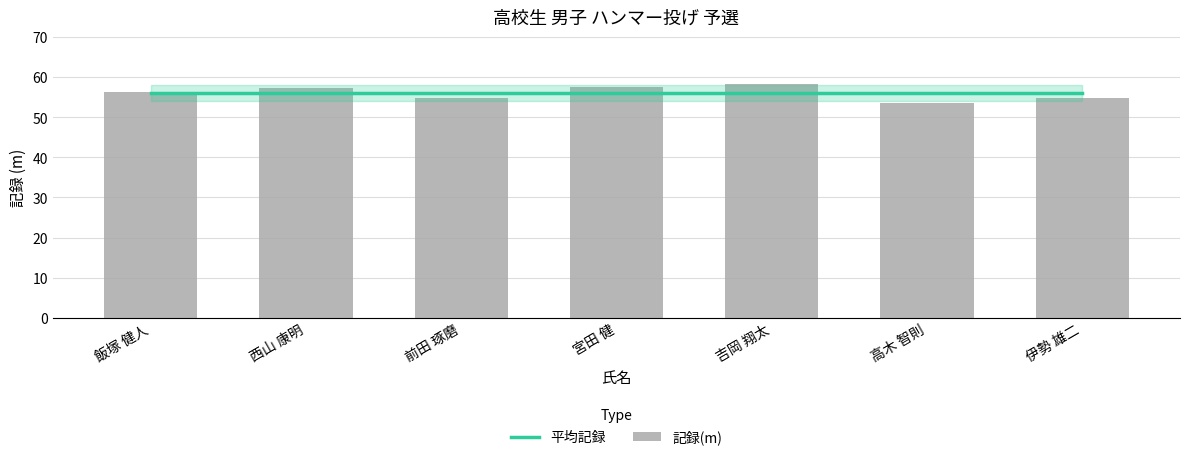

What is the label of the 6th bar from the left?

高木 智則